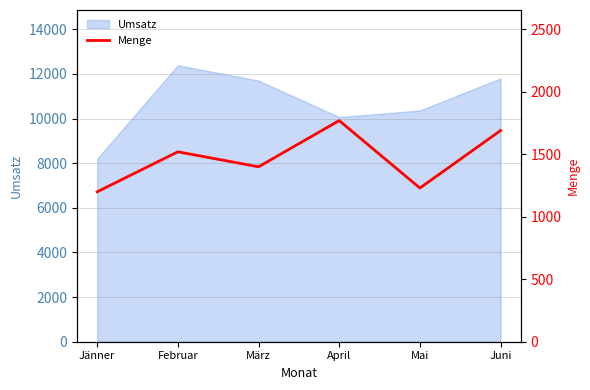

Reading right to left, what are all the values shown in this chart?

Juni=1690	Mai=1230	April=1770	März=1400	Februar=1520	Jänner=1200